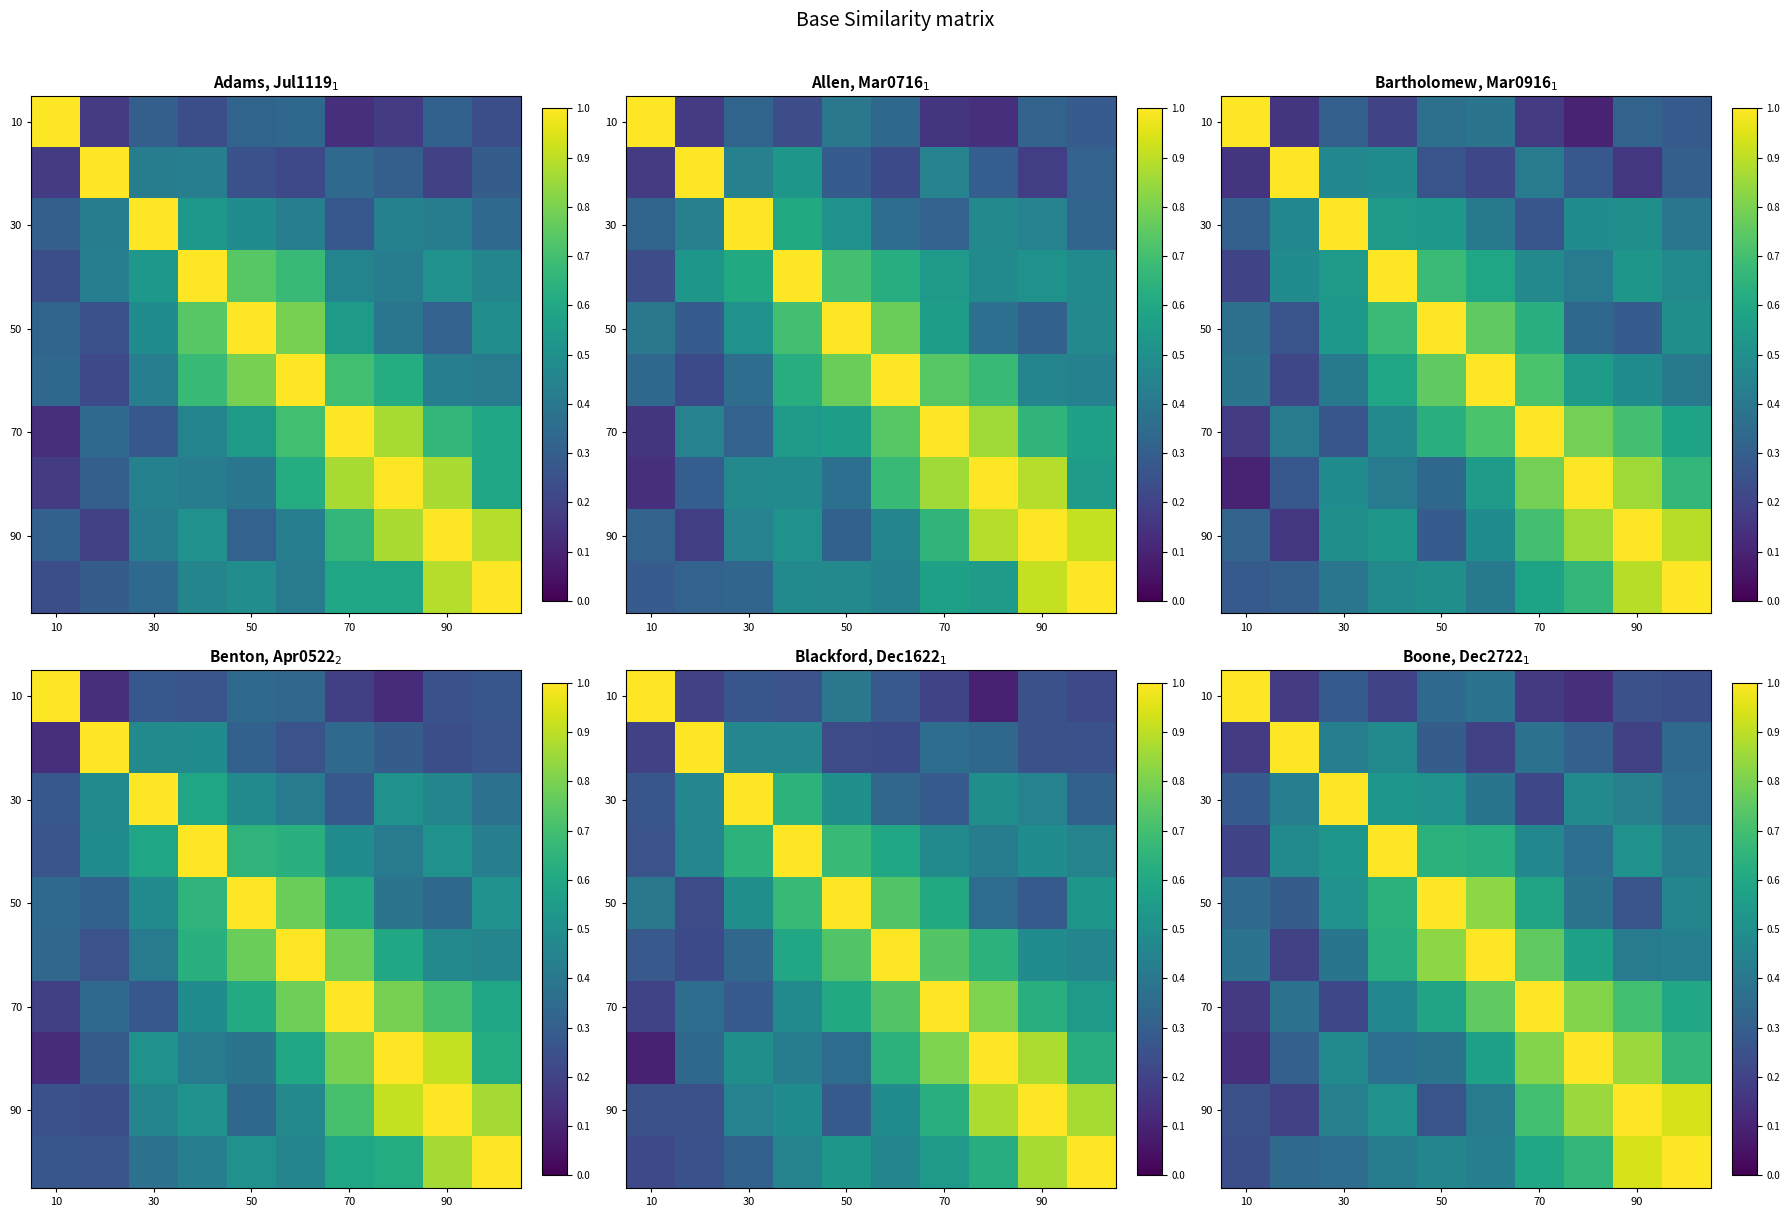

What is the maximum value shown in the chart?

1.0